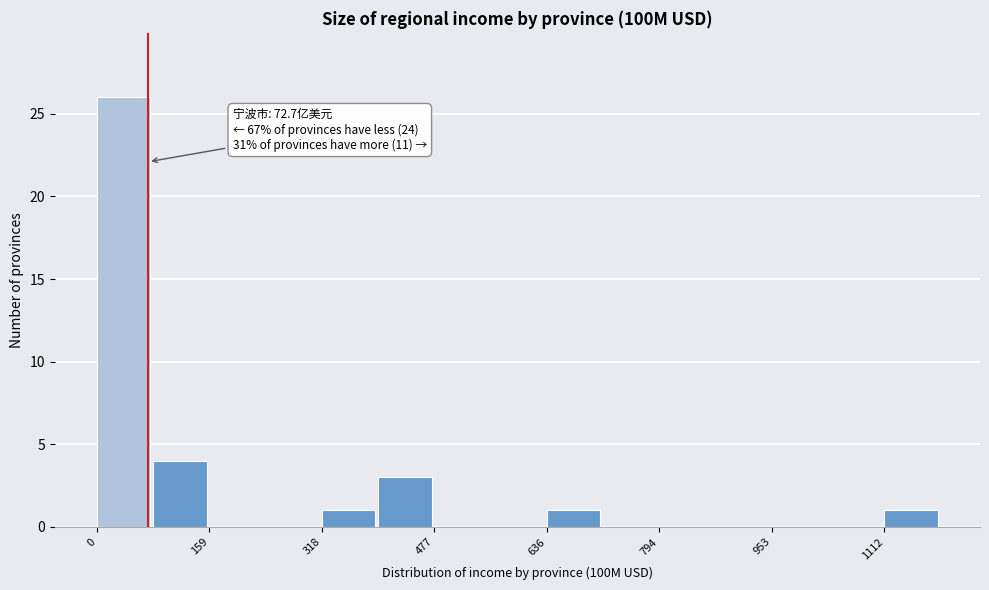

Read against the x-axis, roughly where is the centre of the tallest bar?

40